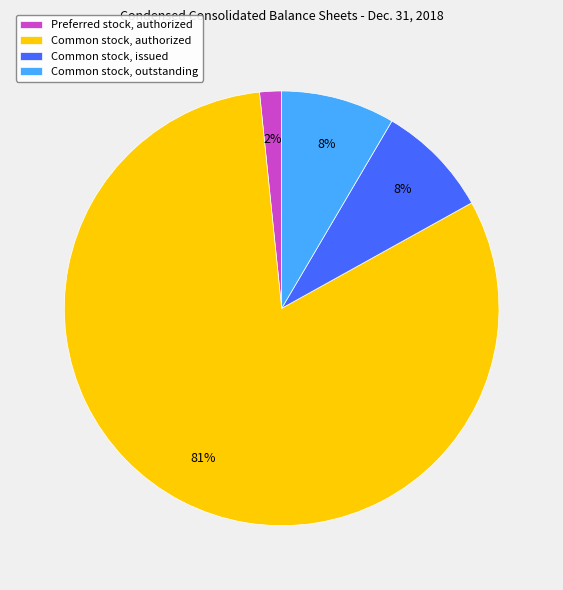

Between Common stock, outstanding and Common stock, authorized, which is larger?

Common stock, authorized